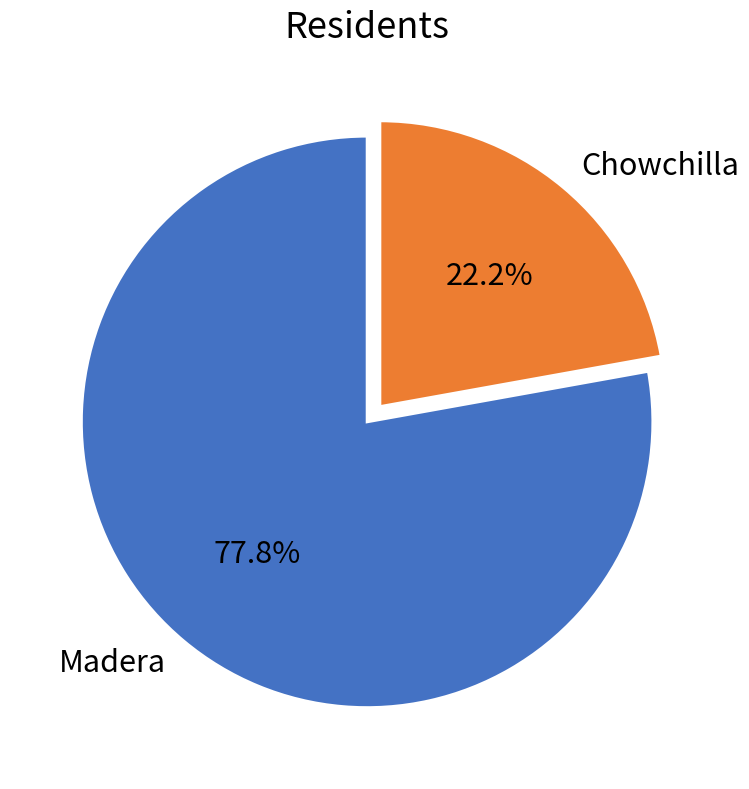

Approximately how many times larger is the value at Madera compared to Chowchilla?

3.5